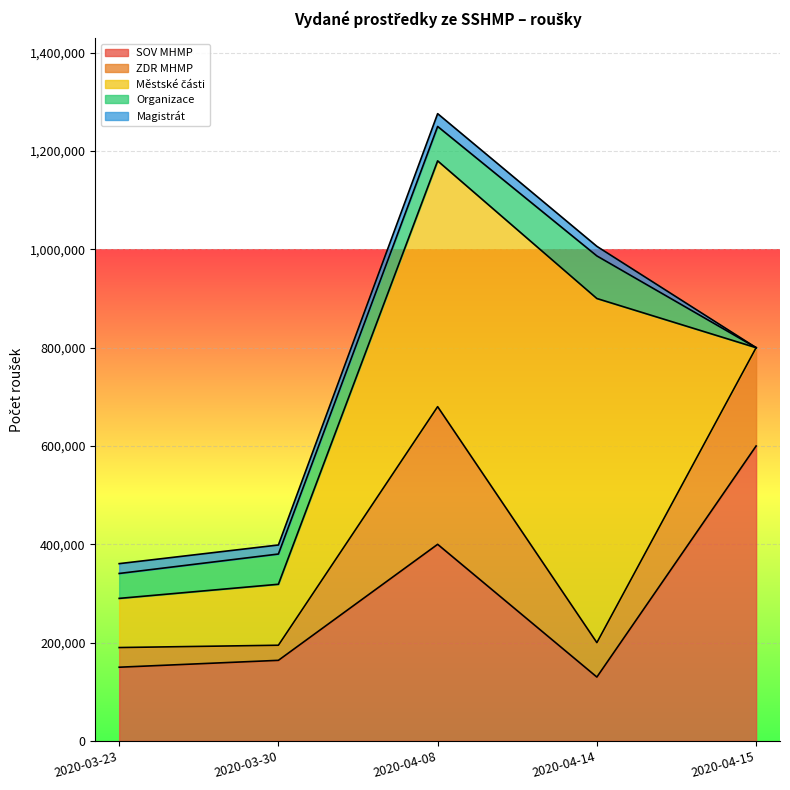

True or false: Městské části has more than 0 points higher than both neighbors.

True